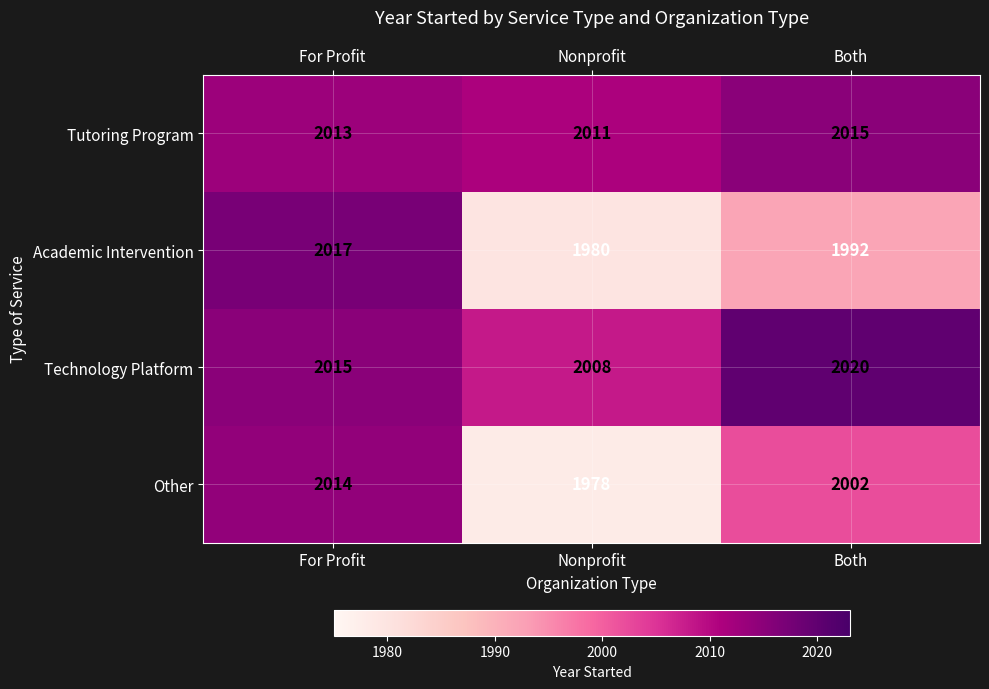

Rank the series by their maximum value, from lowest to highest.

Other, Tutoring Program, Academic Intervention, Technology Platform